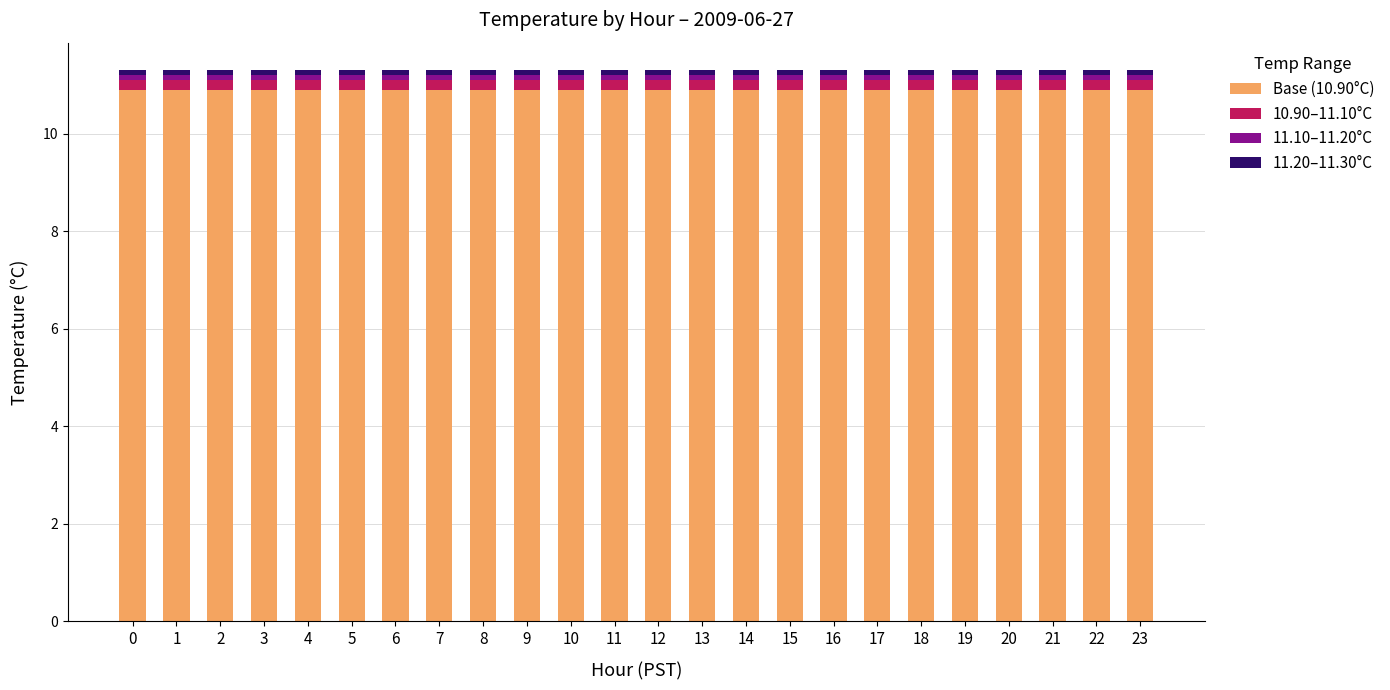

How many data points does each series have?

24